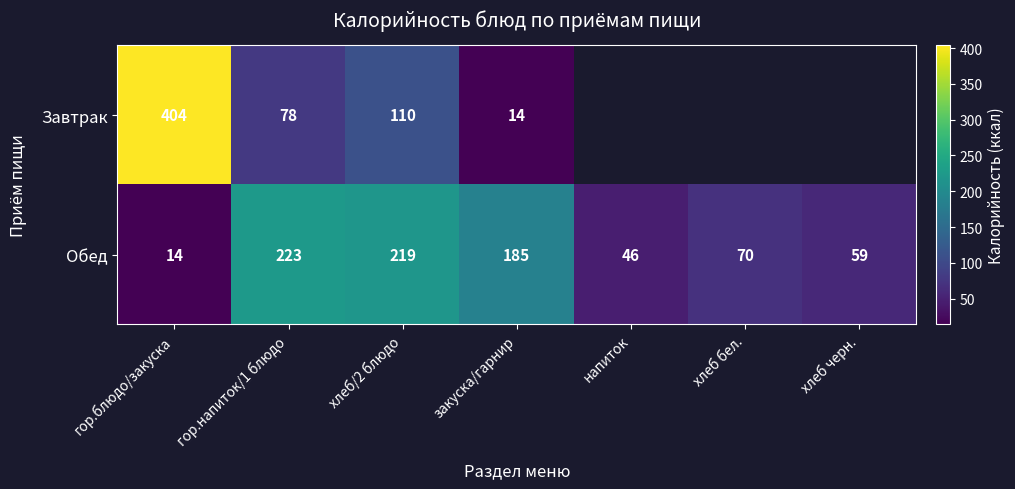

What is the difference between the maximum and minimum values in the Обед series?

209